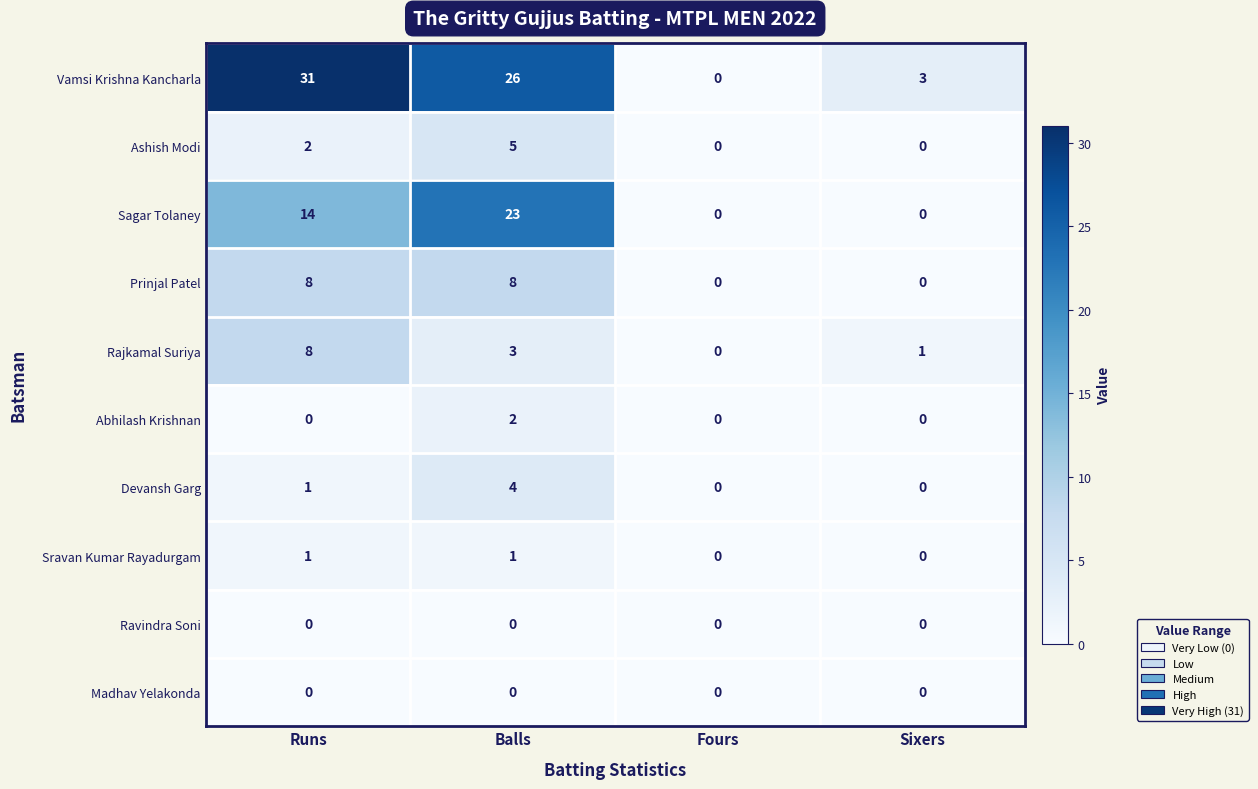

What is the sum of all Devansh Garg values?

5